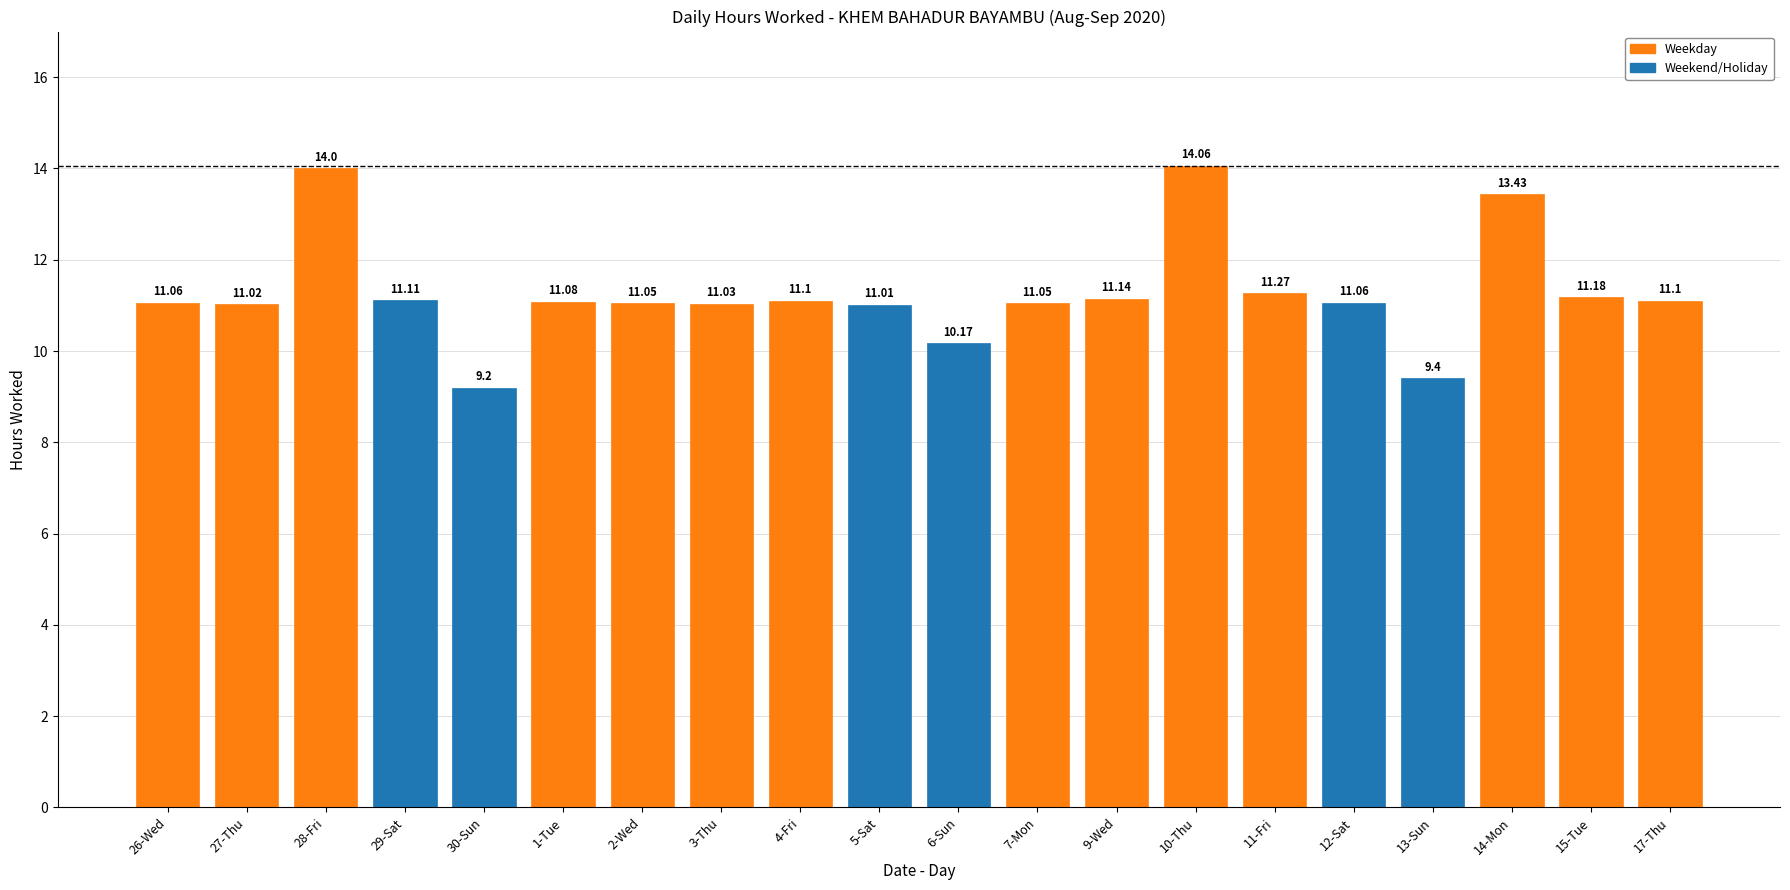

Approximately how many times larger is the value at 27-Thu compared to 2-Wed?

1.0